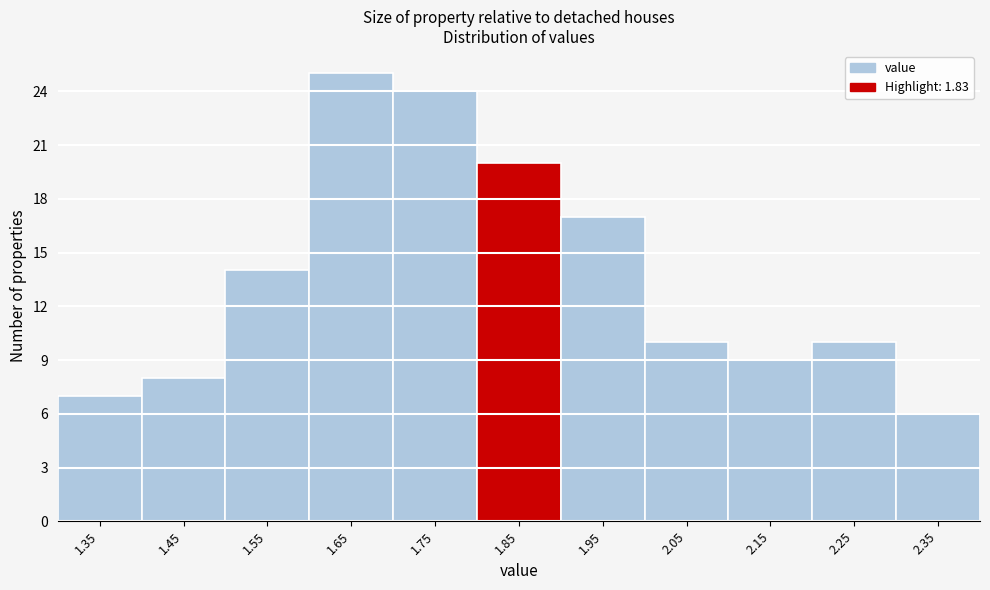

Reading left to right, list every bar in this chart as the range it spans on the x-axis followed by its height. The values are not printed on the chart, so give them approximately, as read against the axis.

1.3 to 1.4: 7
1.4 to 1.5: 8
1.5 to 1.6: 14
1.6 to 1.7: 25
1.7 to 1.8: 24
1.8 to 1.9: 20
1.9 to 2.0: 17
2.0 to 2.1: 10
2.1 to 2.2: 9
2.2 to 2.3: 10
2.3 to 2.4: 6